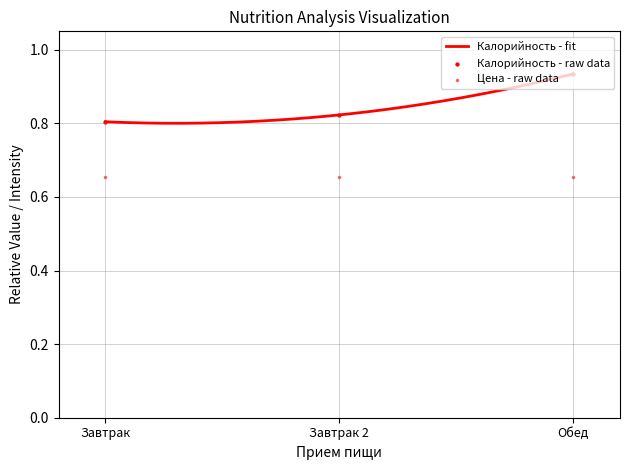

What is the change in value from Завтрак 2 to Обед?

+0.1